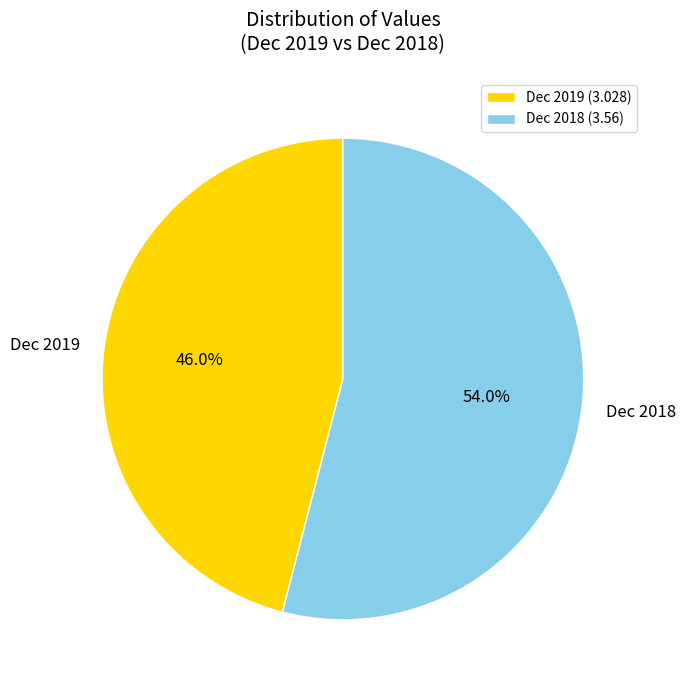

To the nearest percent, what is the combined percentage of Dec 2018 and Dec 2019?

100%